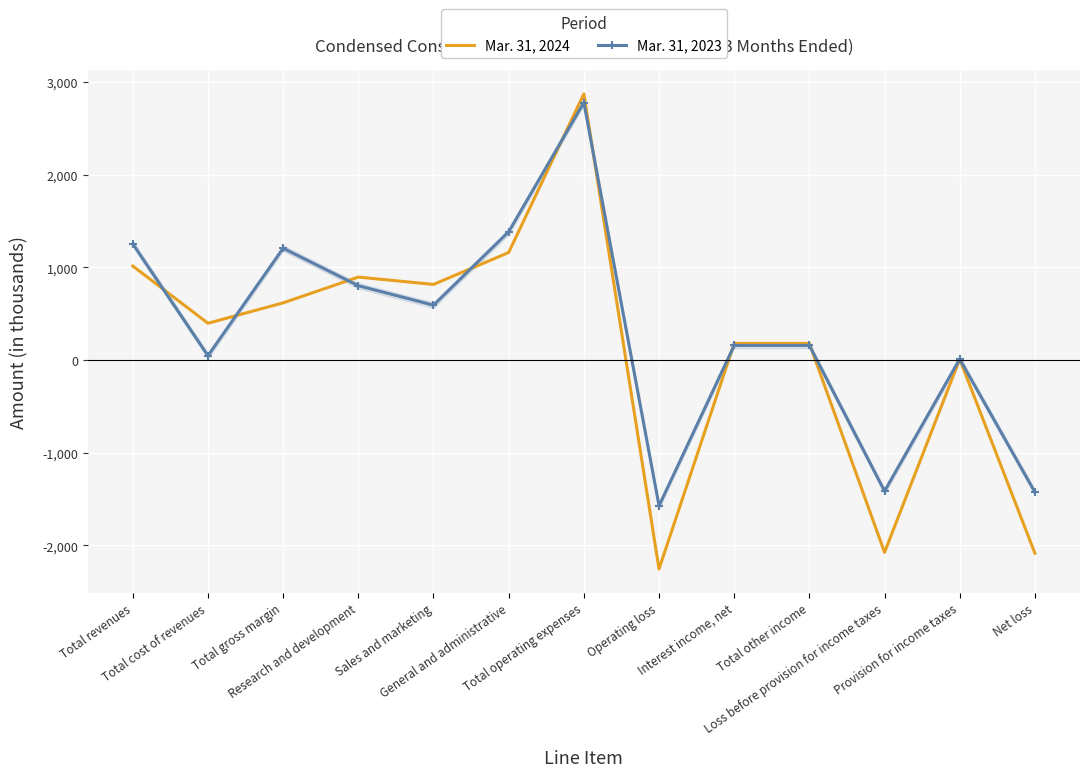

Rank the series by their maximum value, from lowest to highest.

Mar. 31, 2023, Mar. 31, 2024